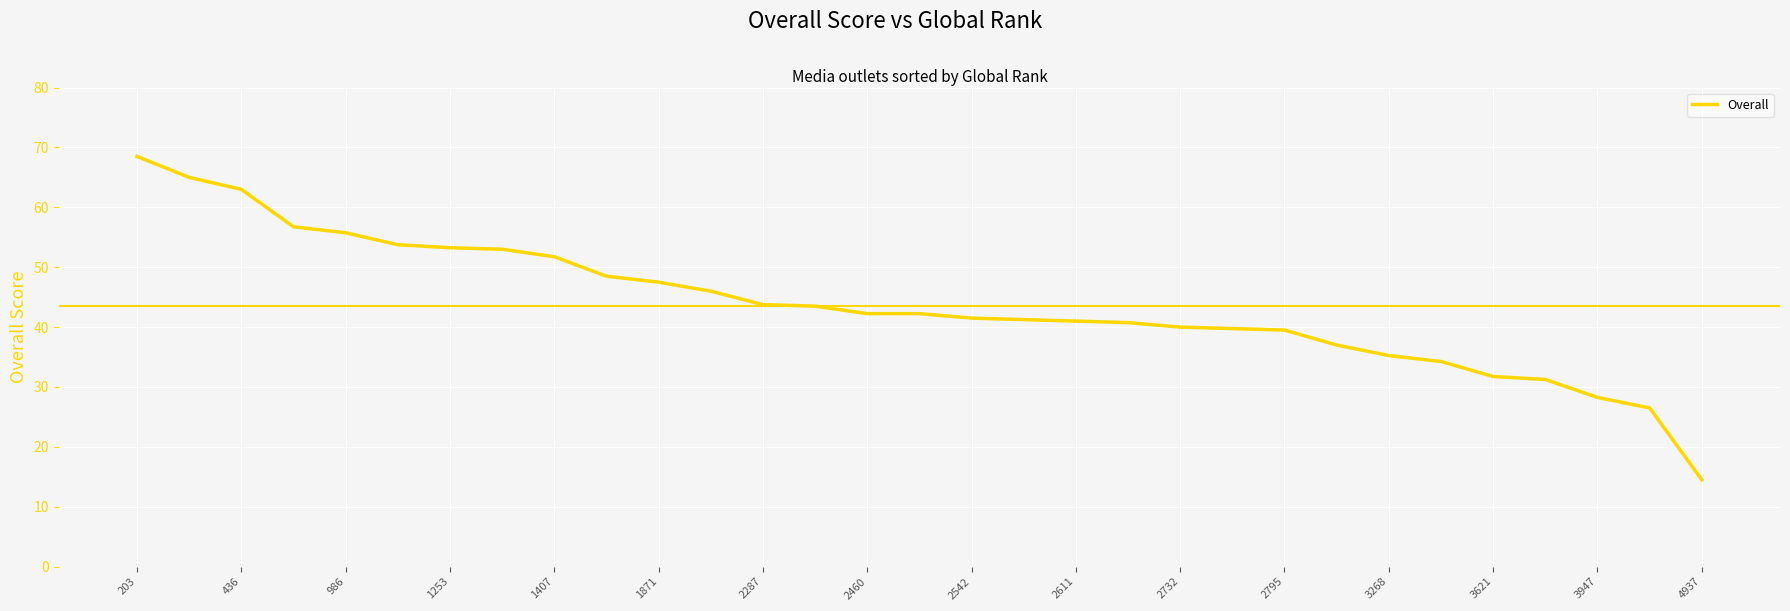

What is the minimum value shown in the chart?

14.5